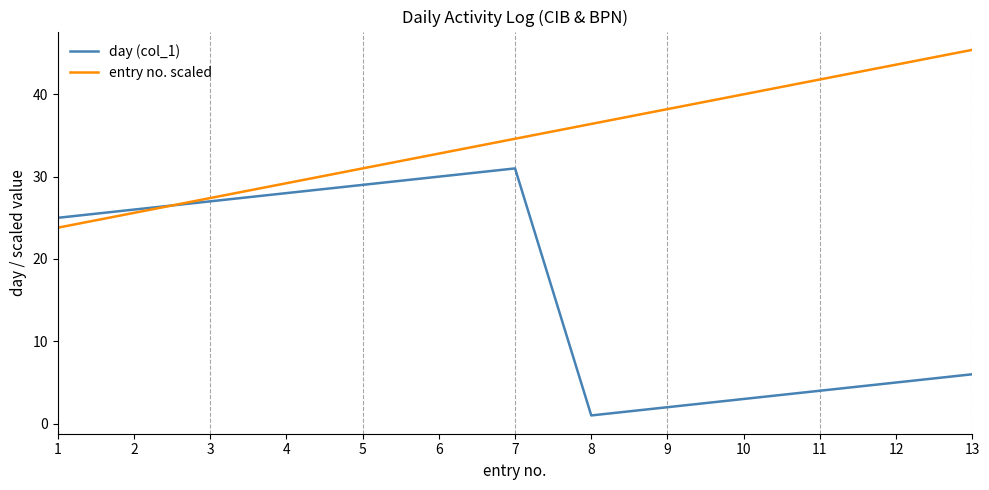

At which label does entry no. scaled reach its minimum?

1